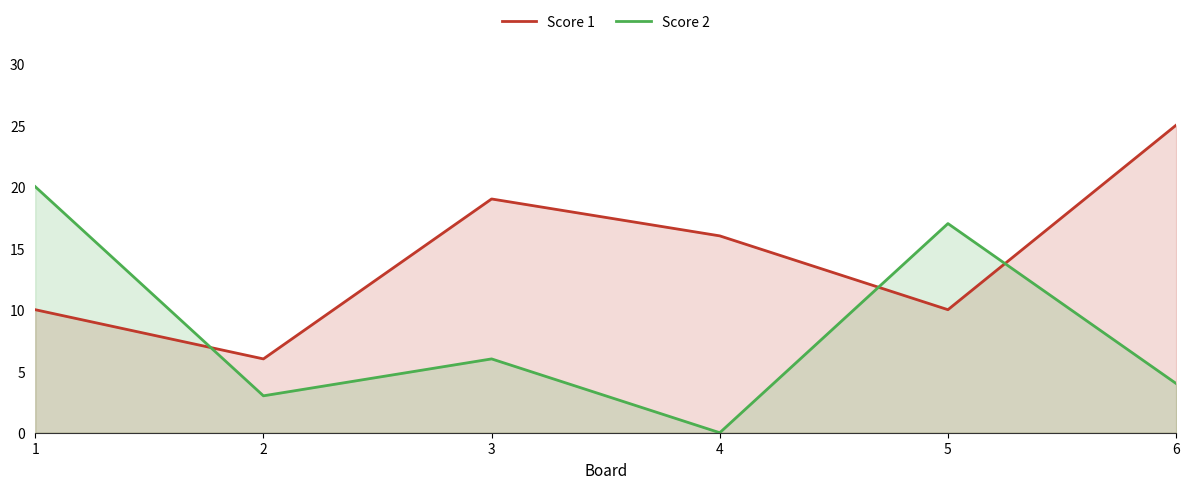

How many Score 1 values are between 10 and 19?

4